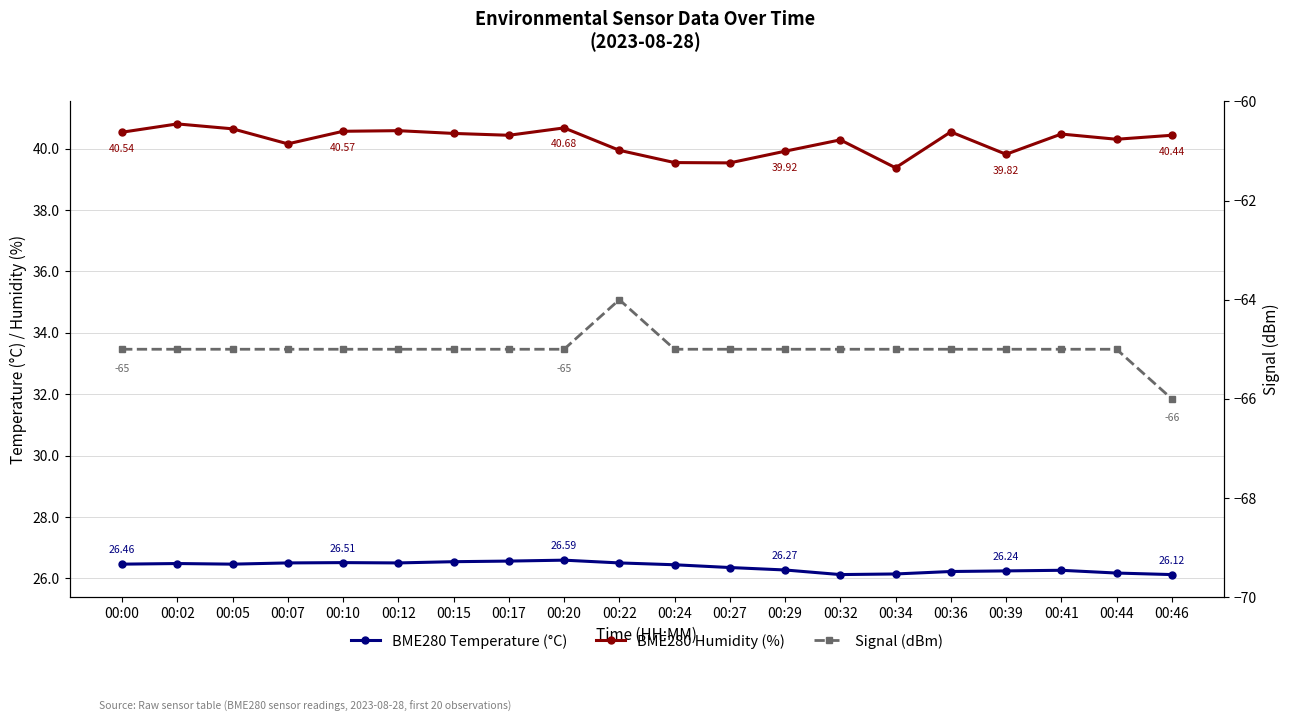

At which category is the sum across all series the highest?

00:22